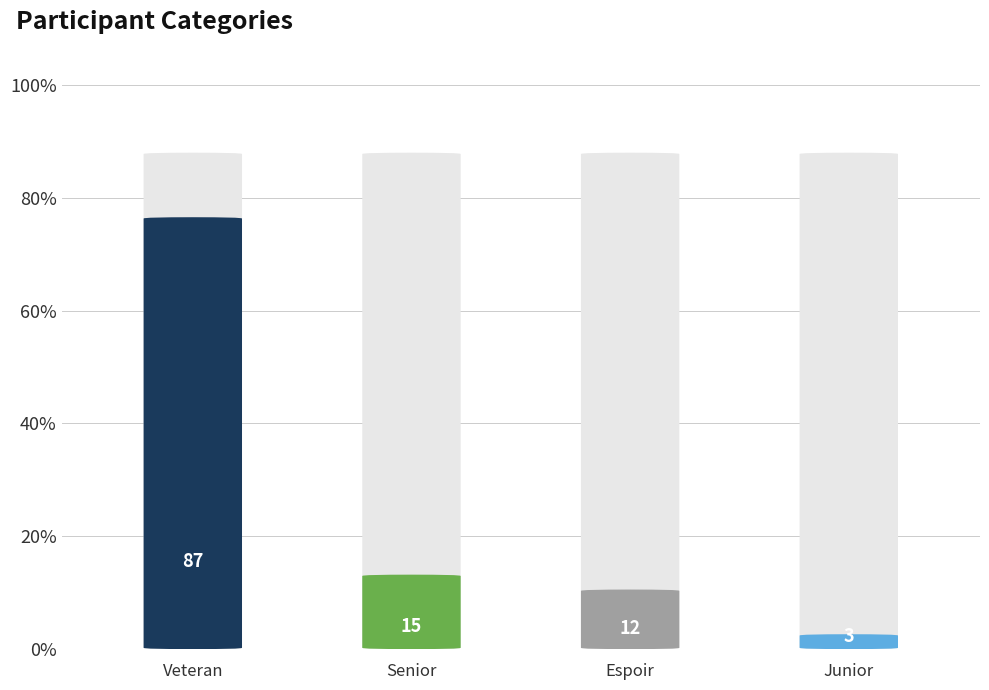

Rank the categories by value from highest to lowest.

Veteran, Senior, Espoir, Junior